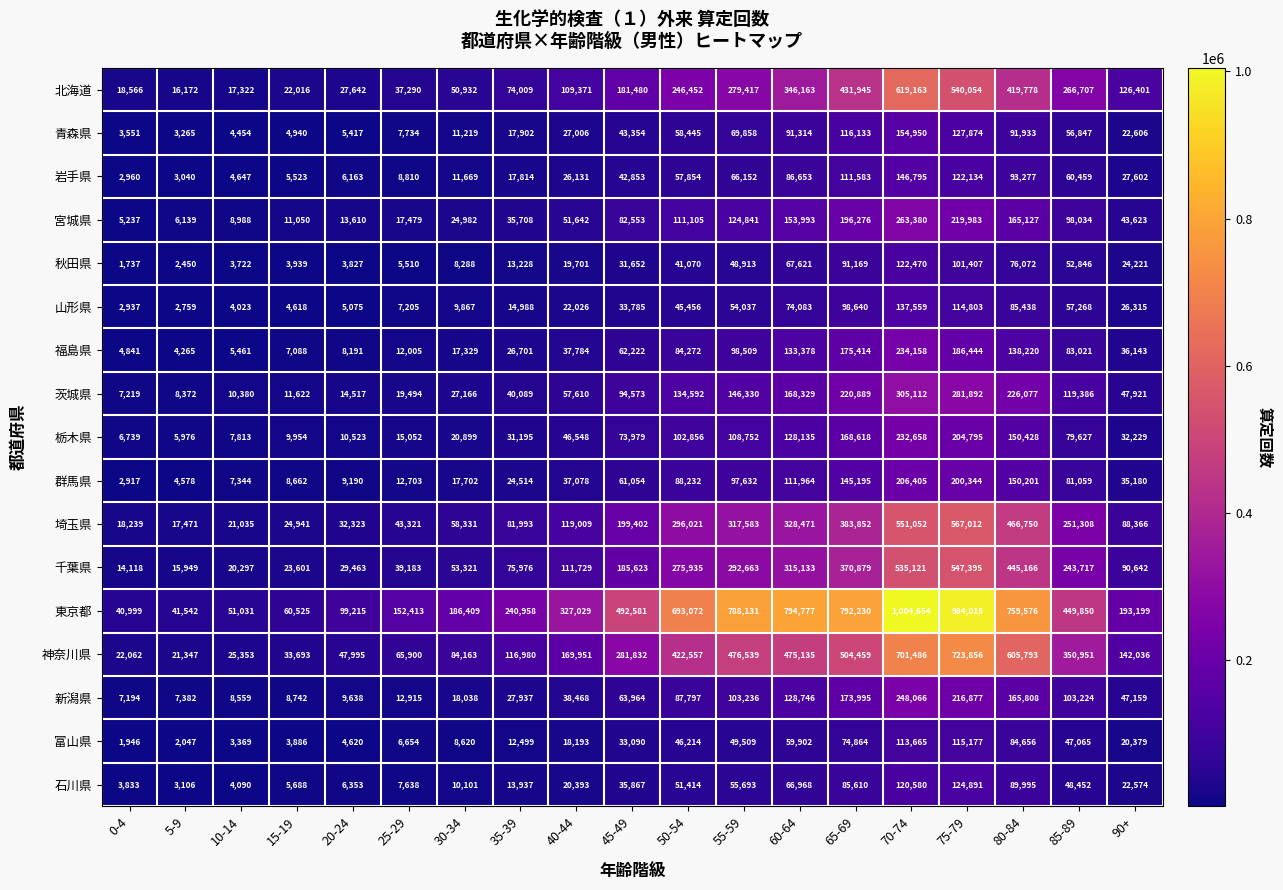

Is the value of 茨城県 at 50-54 greater than the value of 新潟県 at 45-49?

Yes